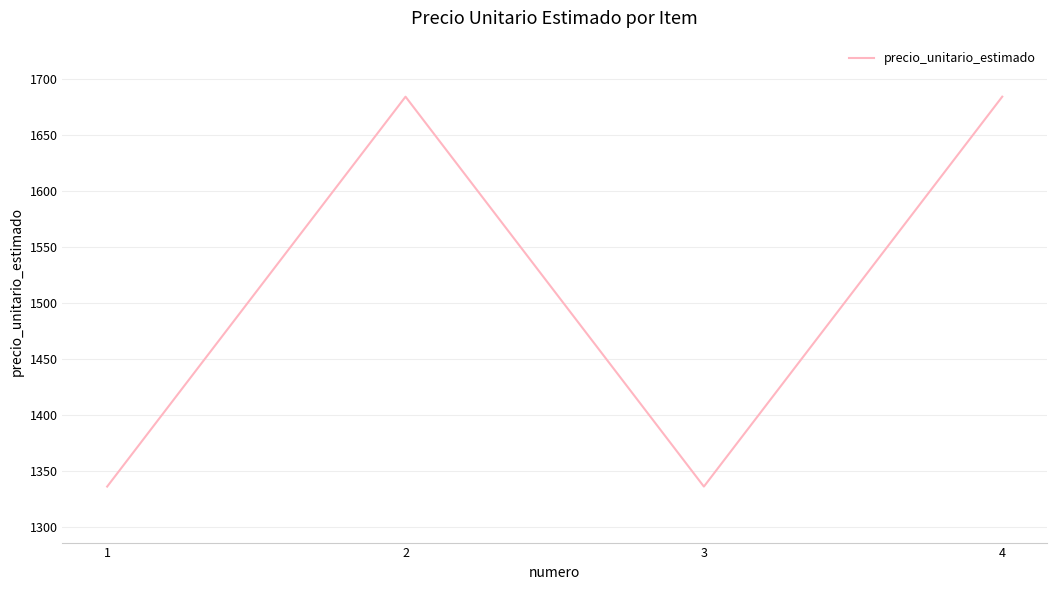

The chart shows a value of 1336 at 3. True or false?

True